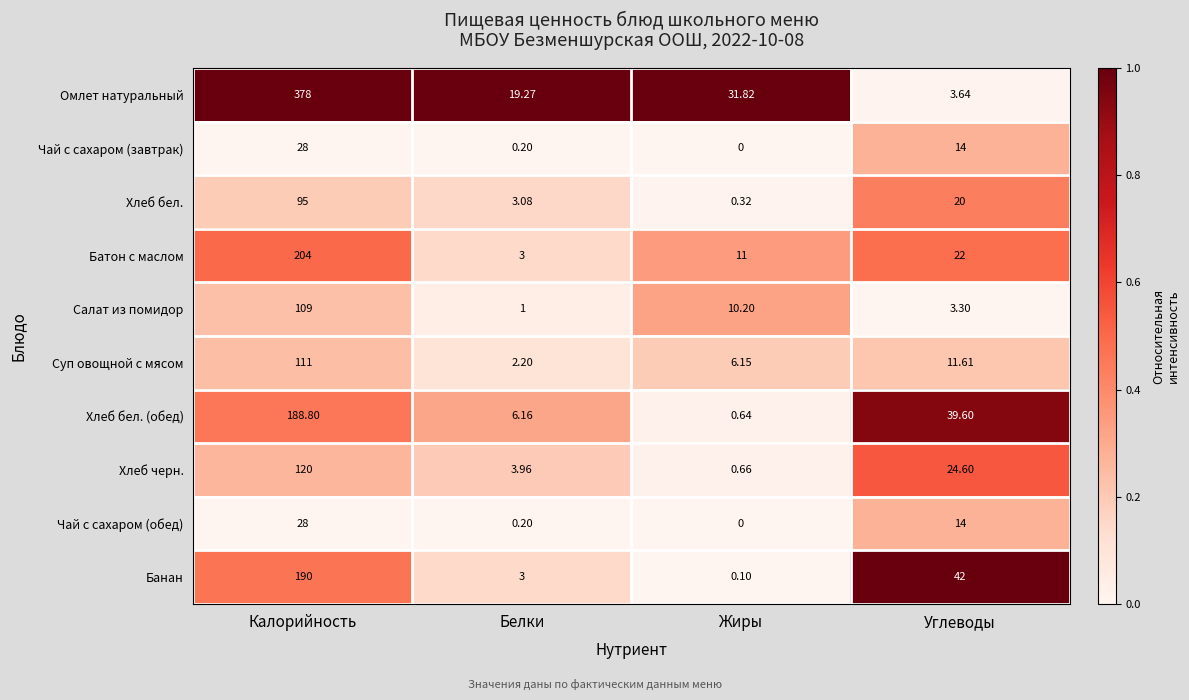

Is the value of Хлеб бел. (обед) at Белки greater than the value of Банан at Калорийность?

No